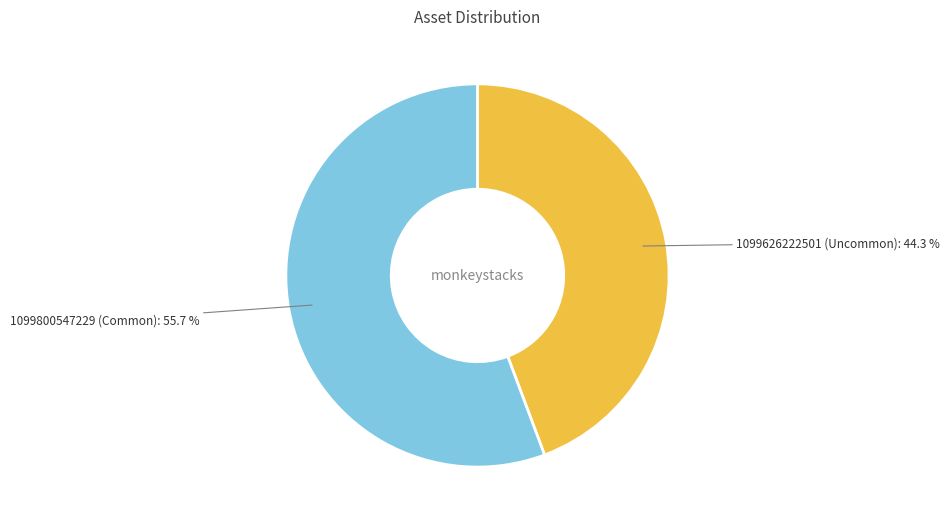

Is it true that 1099626222501 is 37% of the pie?

False